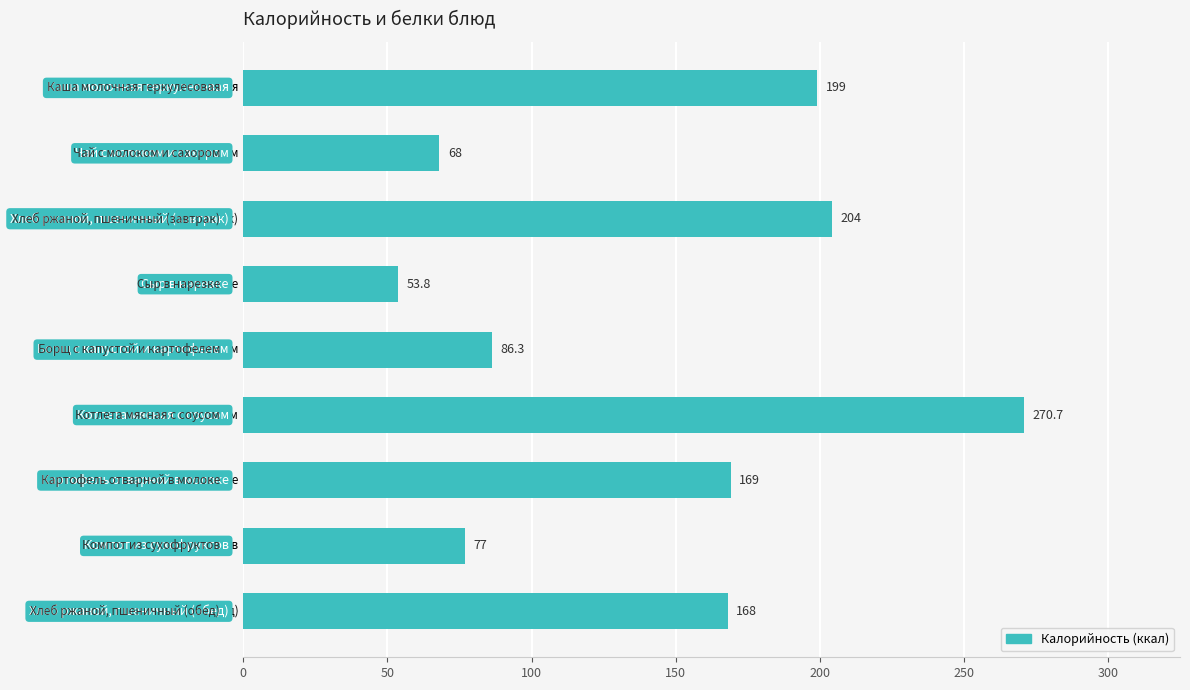

Are the bars grouped side by side (vs. stacked)?

No